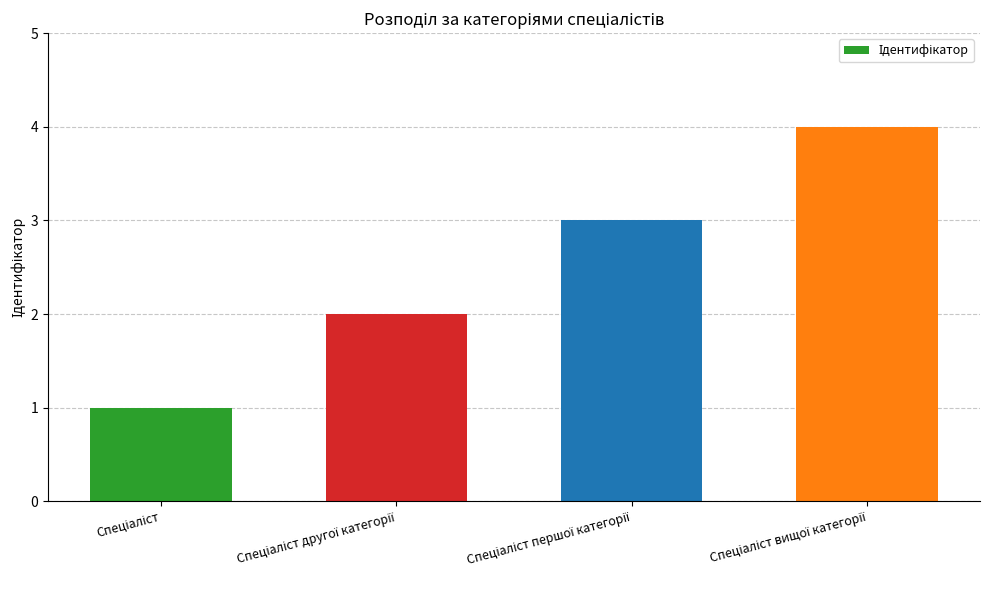

What is the greatest value displayed?

4